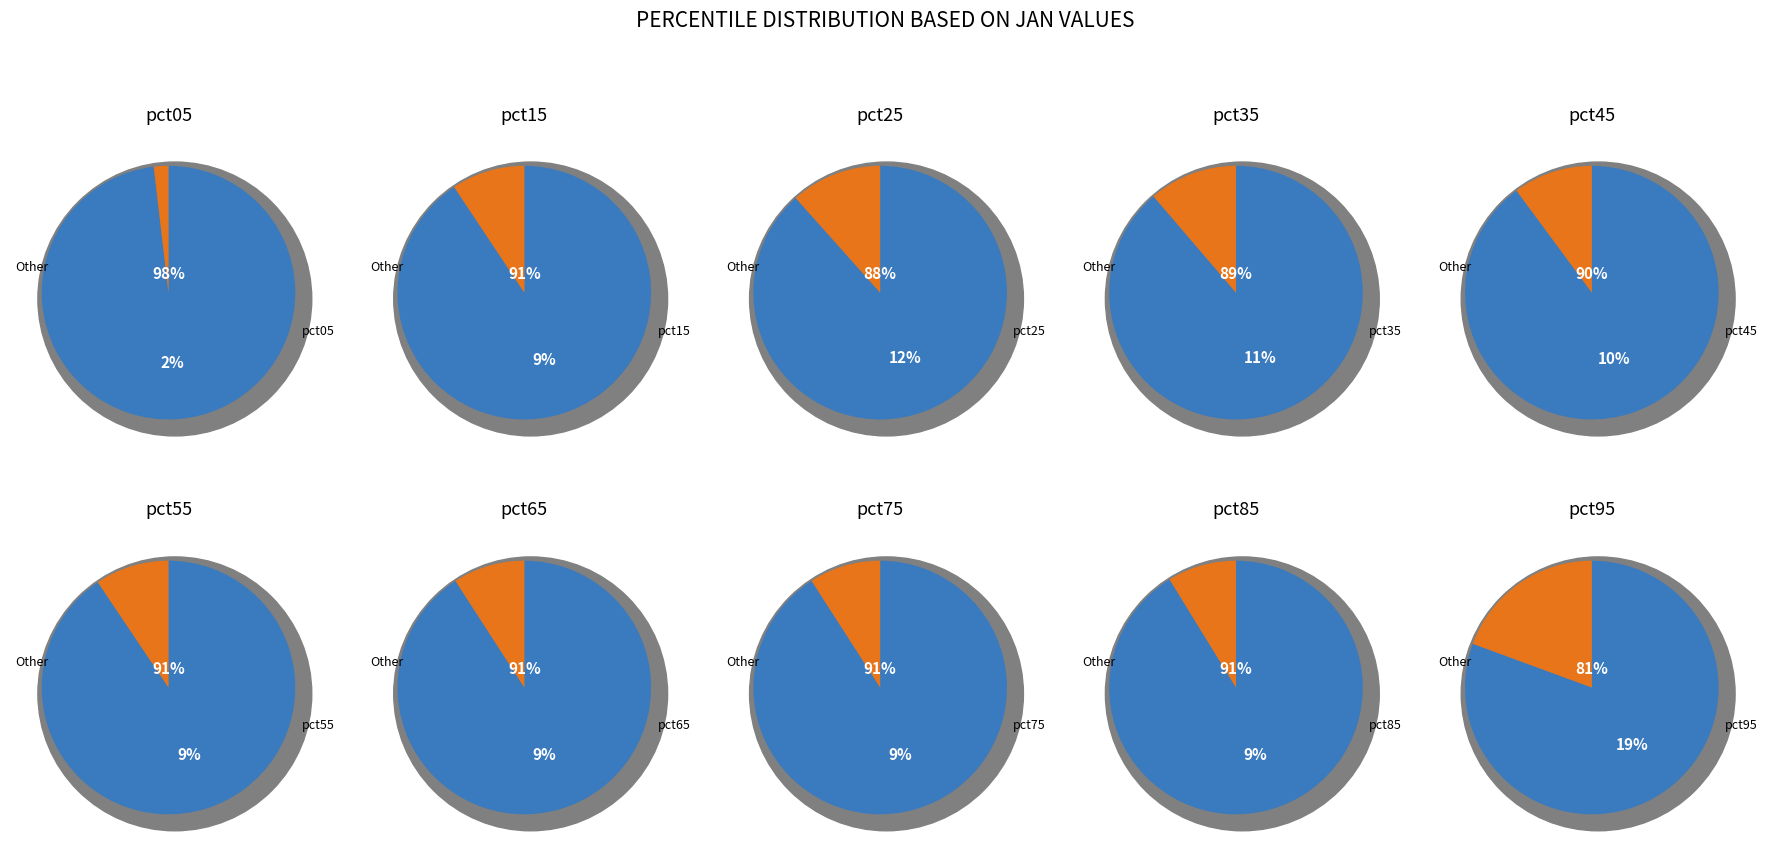

Rank the categories by value from lowest to highest.

jan_values, 8, 7, 6, 1, 5, 4, 3, 2, 9